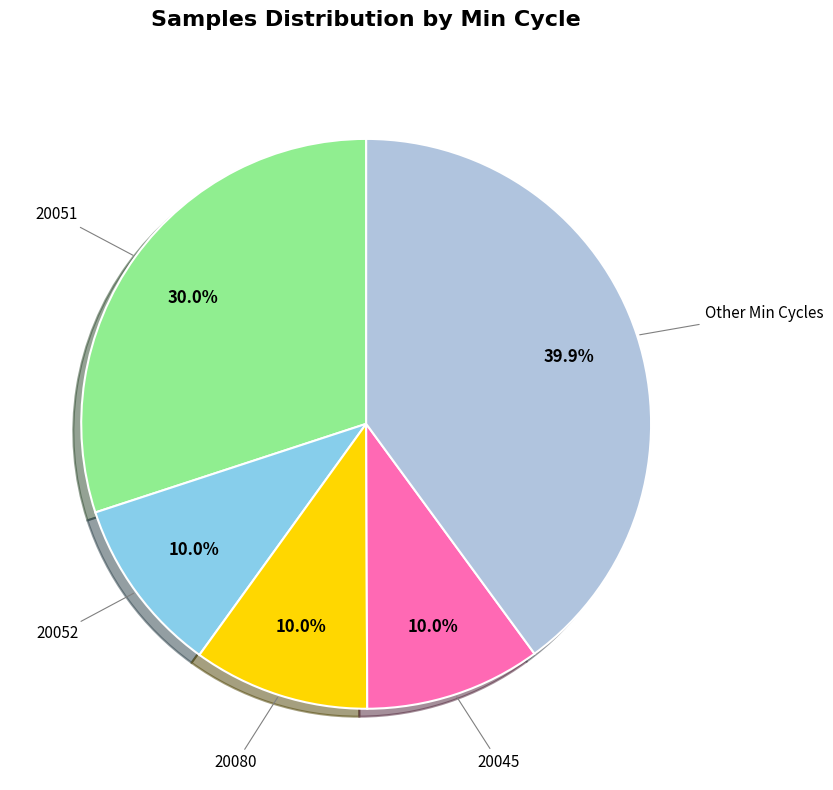

Is there any slice that represents more than half of the pie?

No